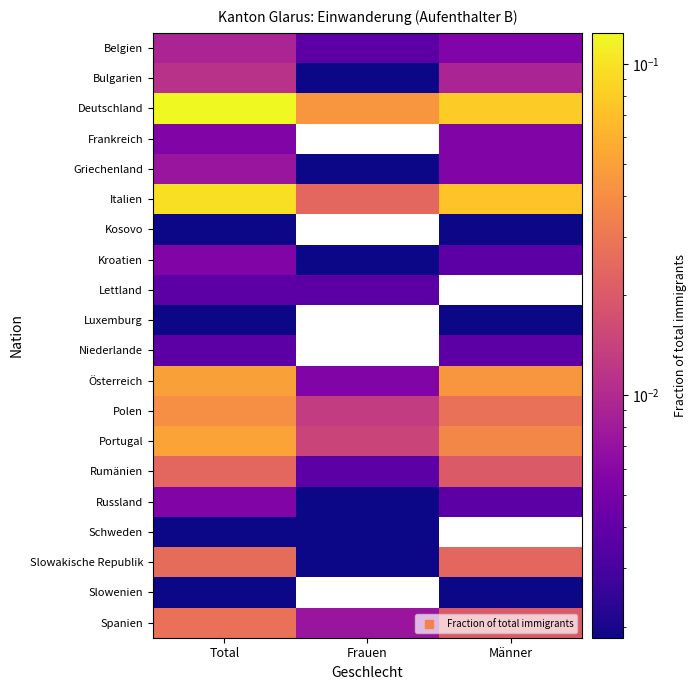

Which series has the largest range (max minus min)?

Deutschland